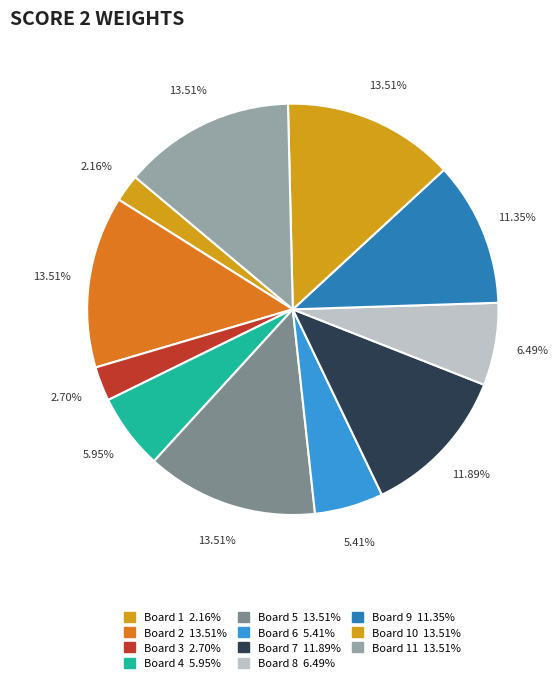

Count the number of slices in the pie.

11